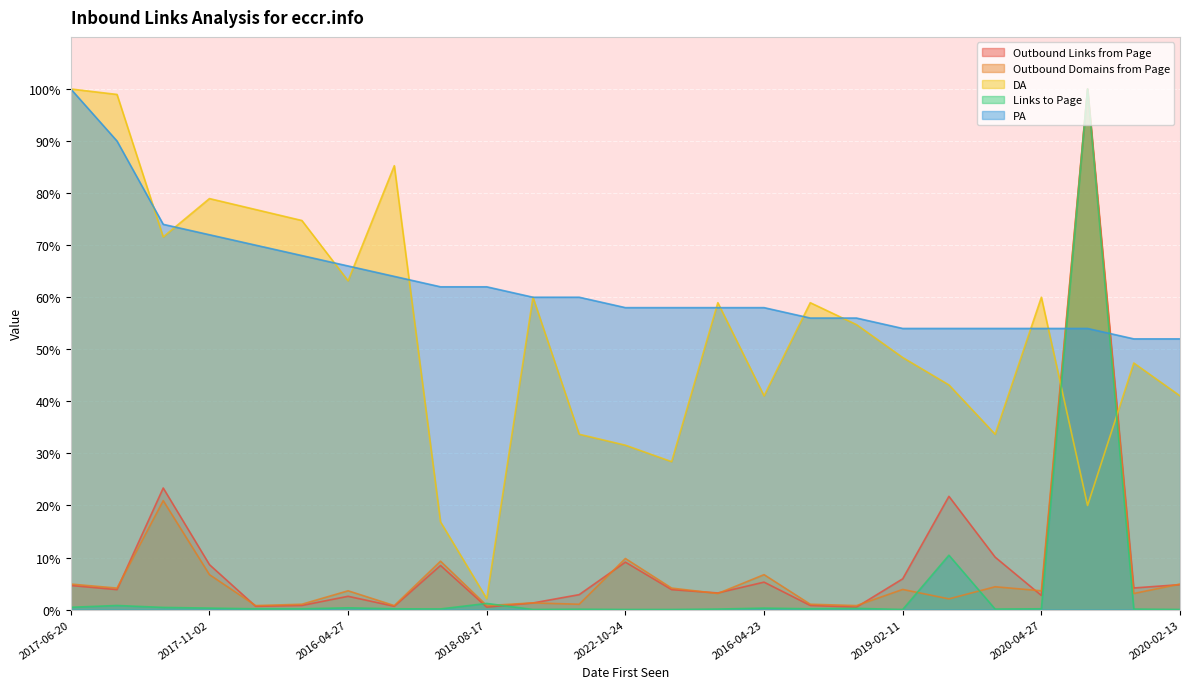

True or false: PA has a value of 80.8 at 2022-10-09.

False